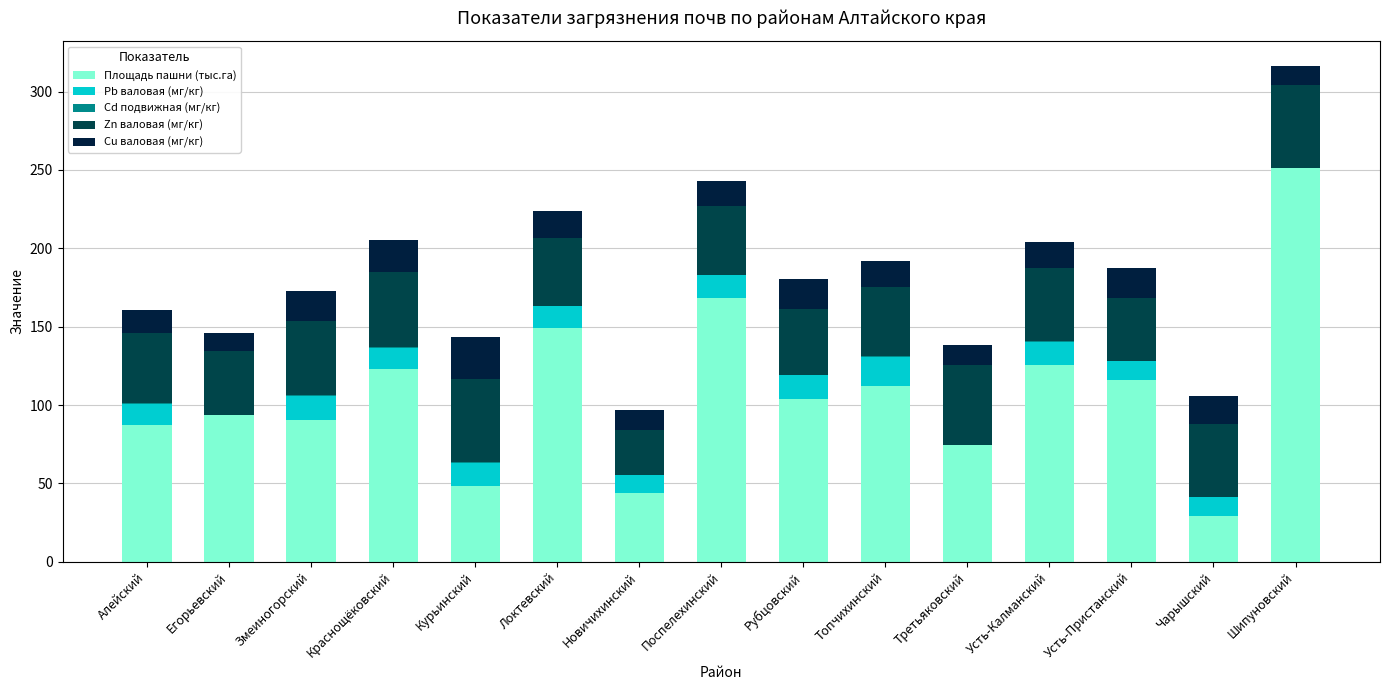

Rank the categories by Pb валовая (мг/кг) value from lowest to highest.

Егорьевский, Третьяковский, Шипуновский, Новичихинский, Чарышский, Усть-Пристанский, Алейский, Краснощёковский, Локтевский, Поспелехинский, Курьинский, Усть-Калманский, Рубцовский, Змеиногорский, Топчихинский